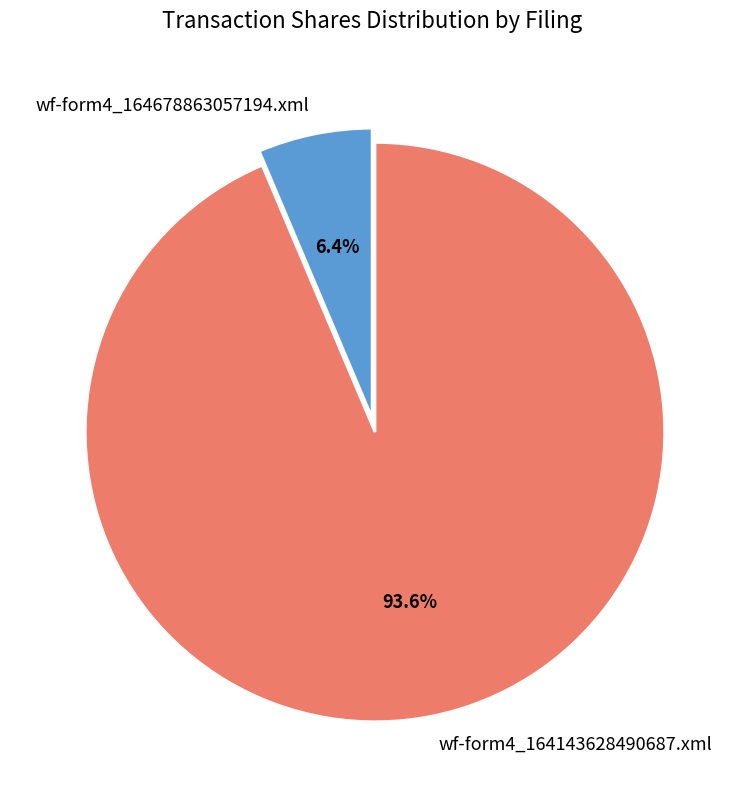

How much of the chart is everything except wf-form4_164143628490687.xml?

6.4%